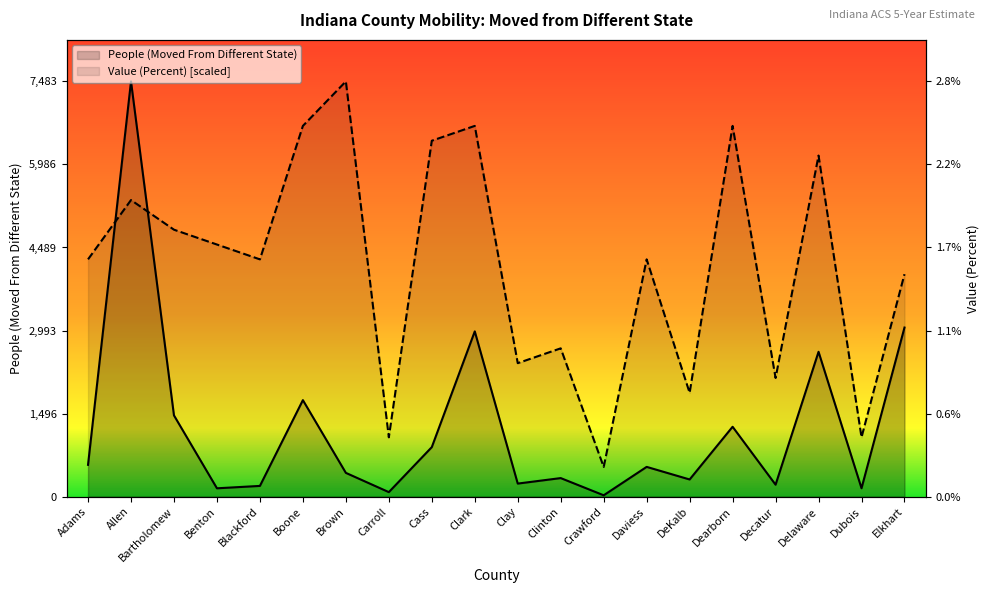

What is the difference between the second highest and minimum values in the Value (Percent) series?

6146.8